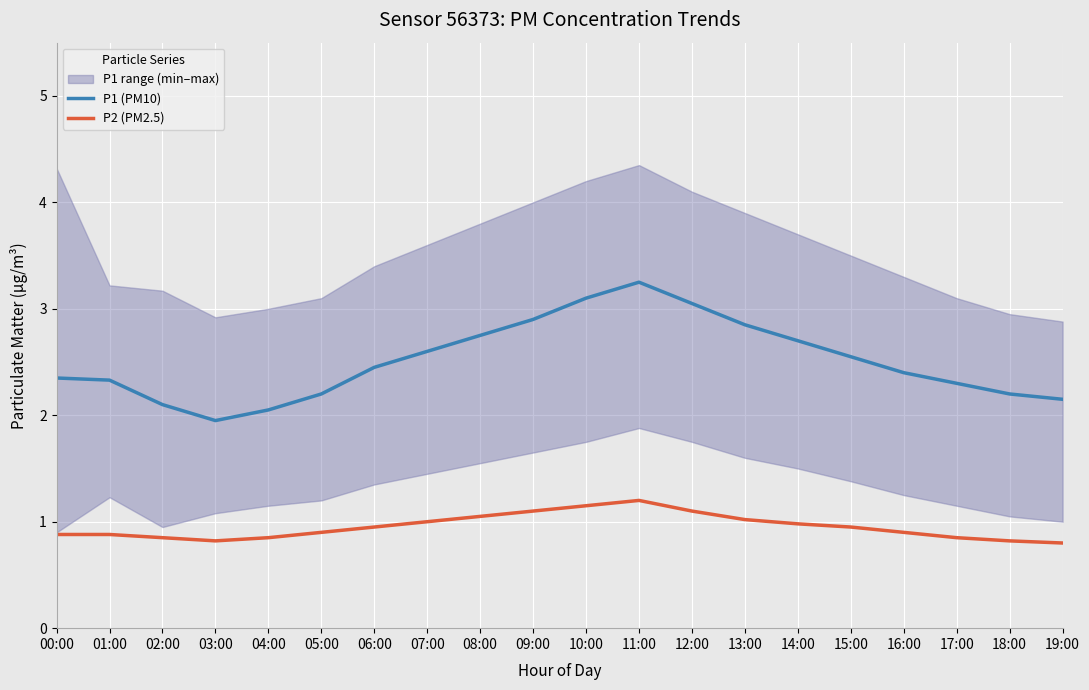

Read the P2 (PM2.5) value at 03:00.

0.8